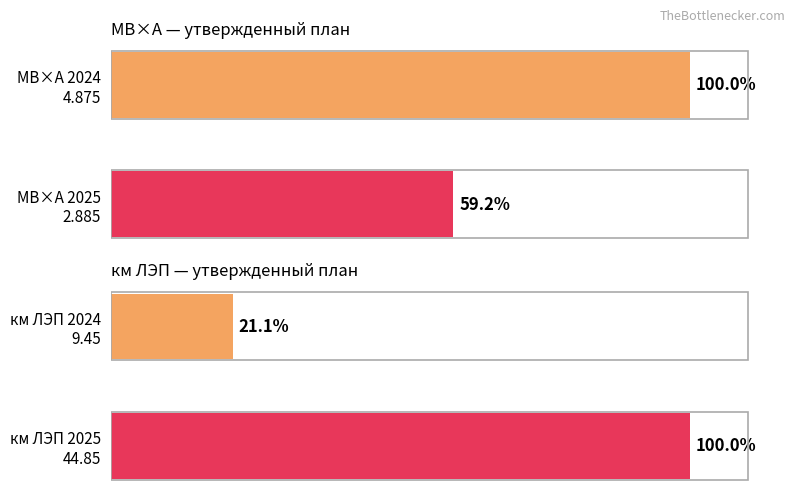

True or false: км ЛЭП 2024 has a value of 13.1 at км ЛЭП 2024 9.45.

False